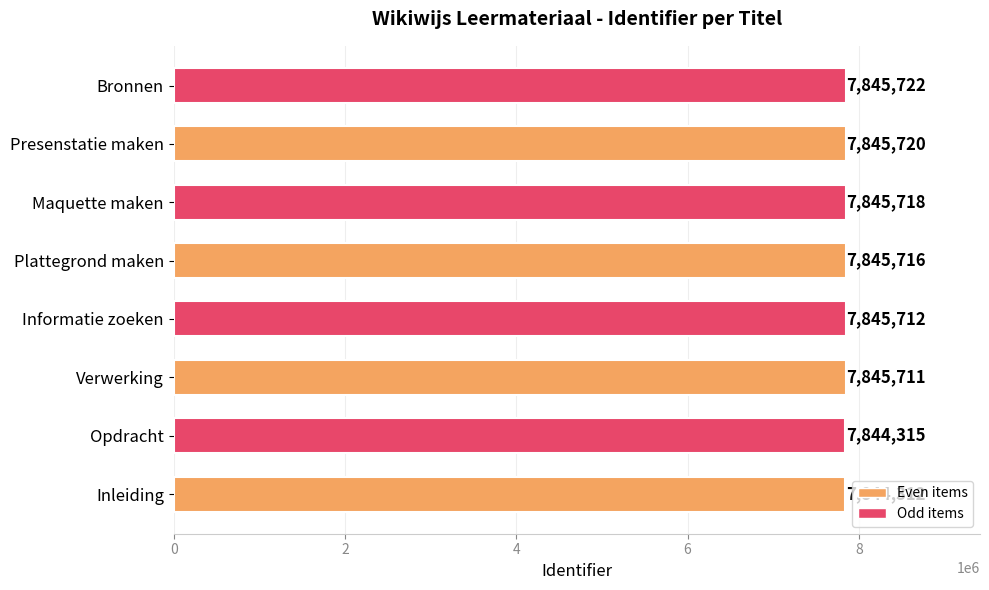

What is the difference between the maximum and minimum values?

1410